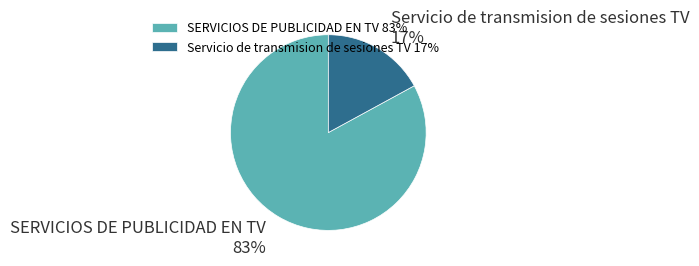

Count the number of slices in the pie.

2